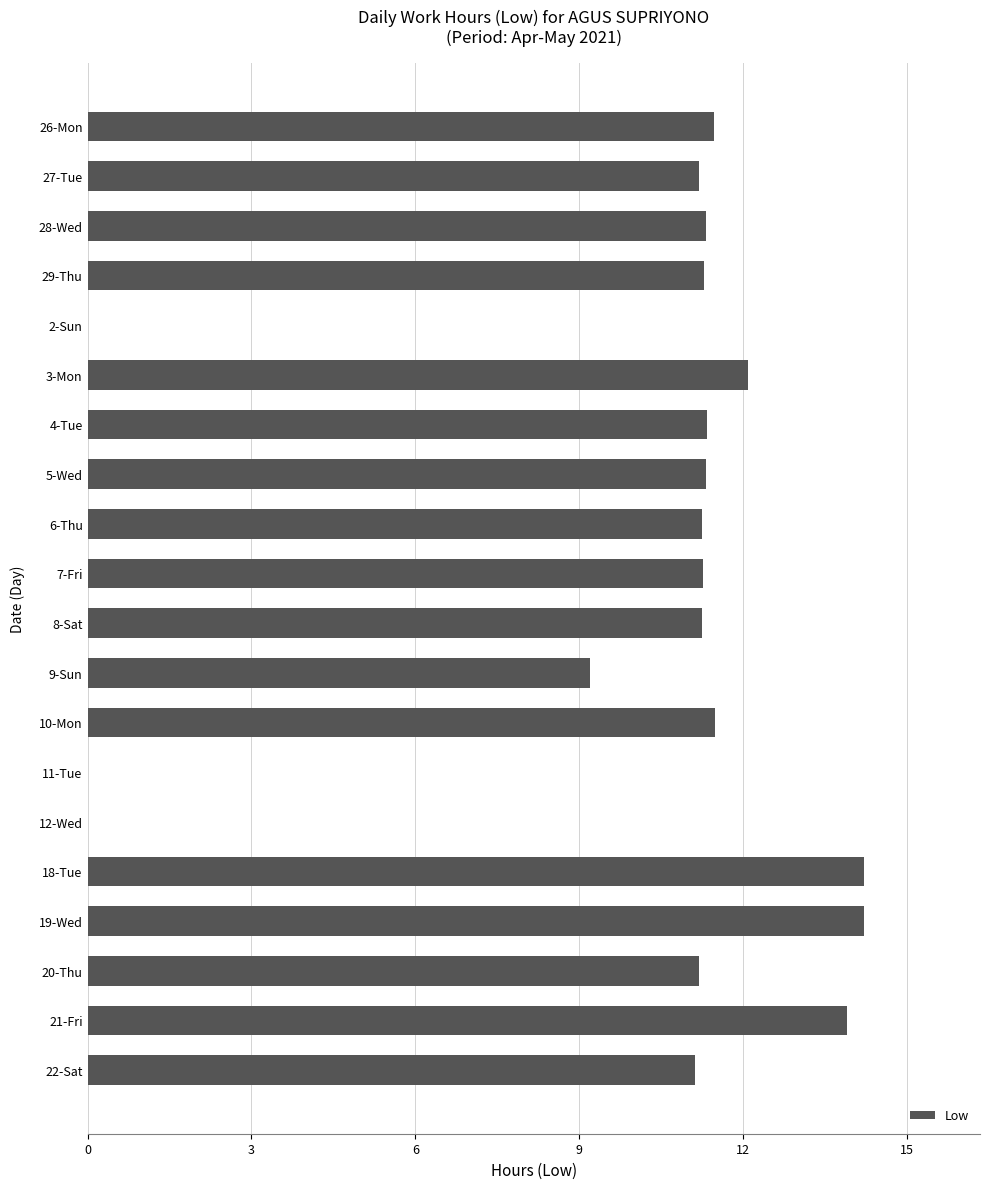

The chart shows a value of 11.3 at 29-Thu. True or false?

True